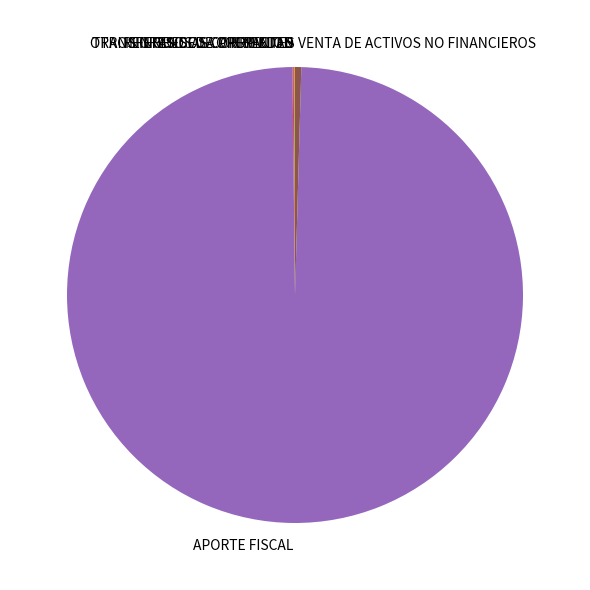

Is it true that APORTE FISCAL is 89% of the pie?

False